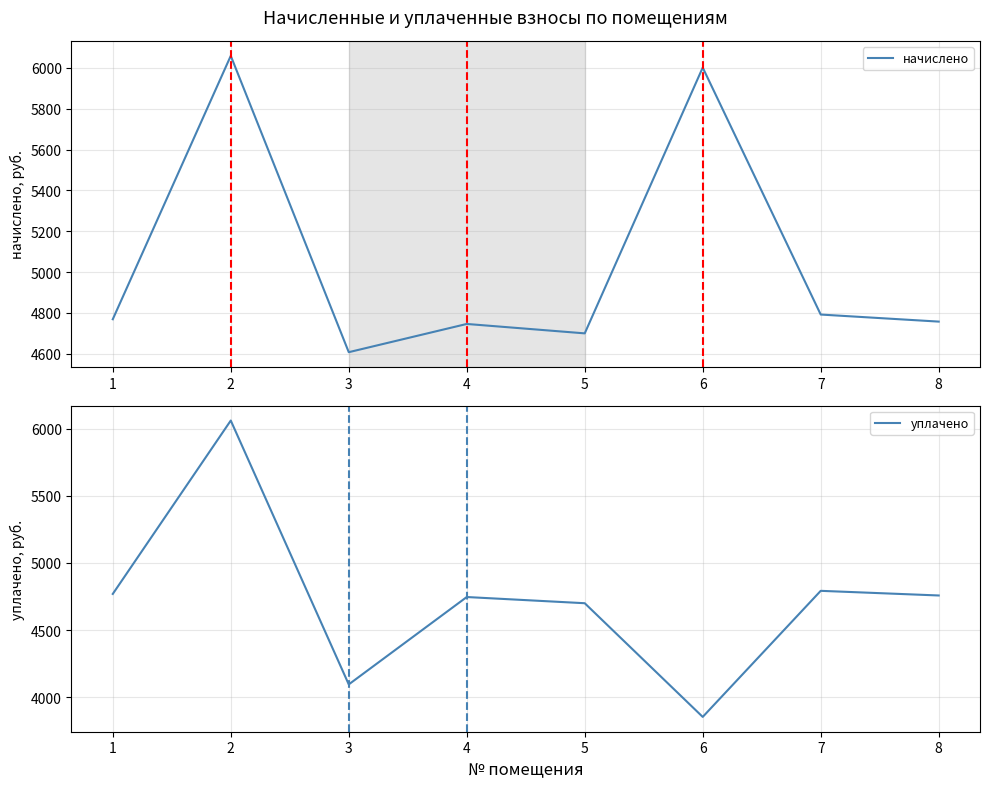

True or false: начислено and уплачено intersect in this chart.

False